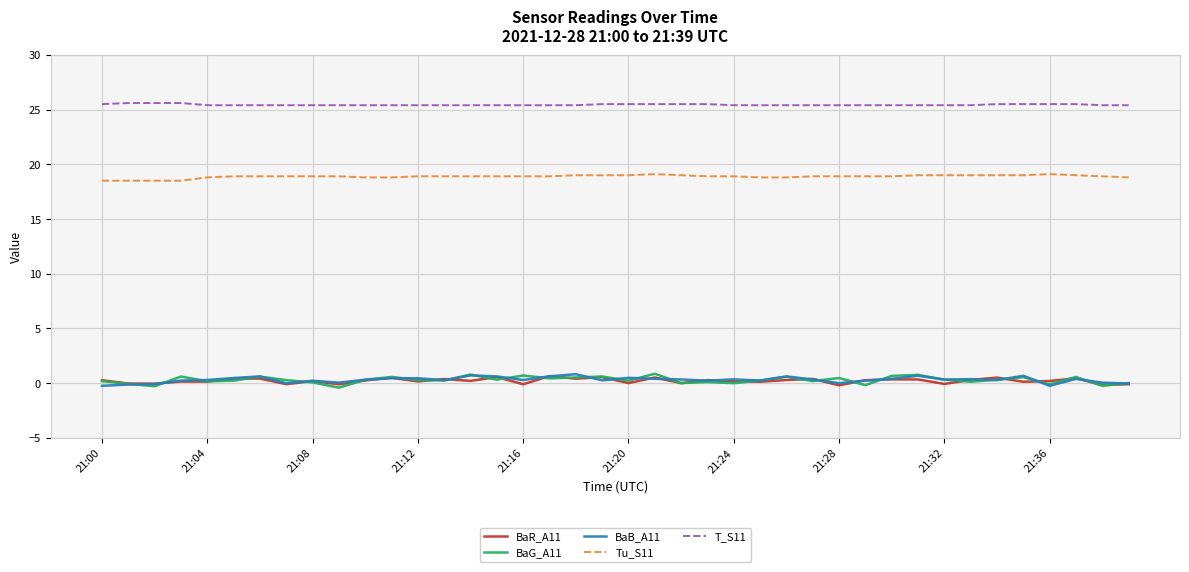

Which series has the largest total across all categories?

T_S11